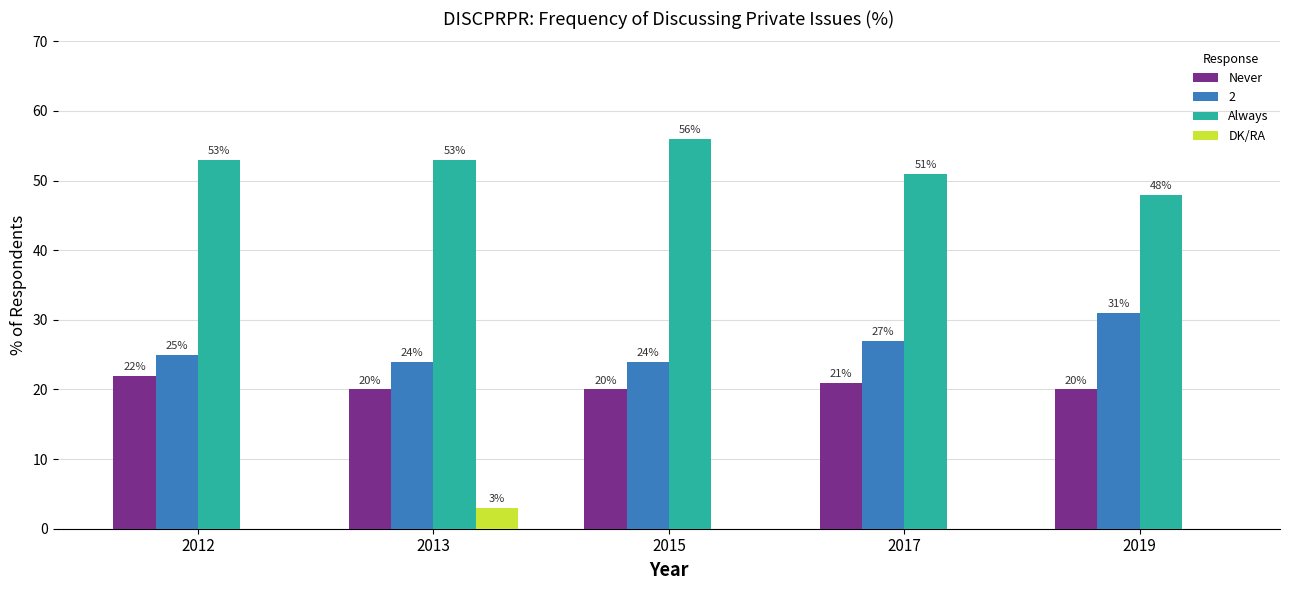

How many values in the DK/RA series exceed 0?

1